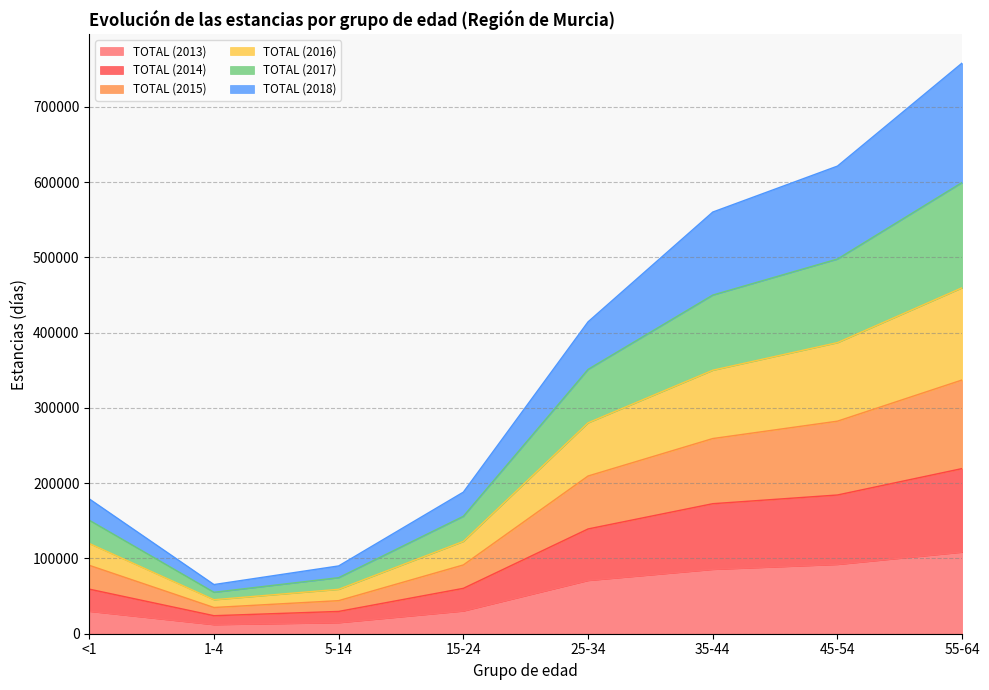

Rank the categories by TOTAL (2015) value from lowest to highest.

1-4, 5-14, <1, 15-24, 25-34, 35-44, 45-54, 55-64